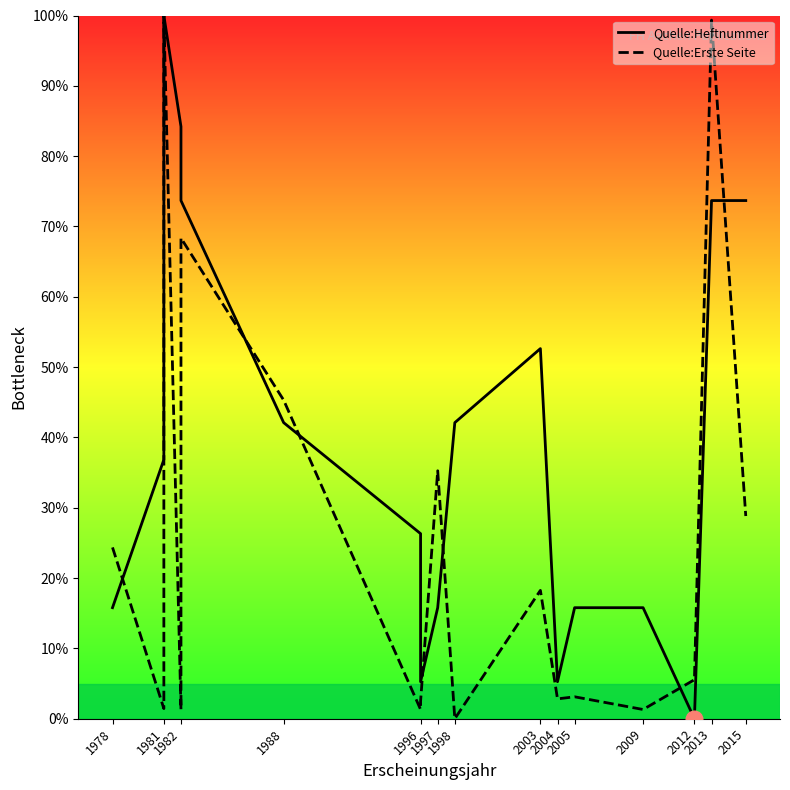

Where does the Quelle:Erste Seite series first go above 18?

1978